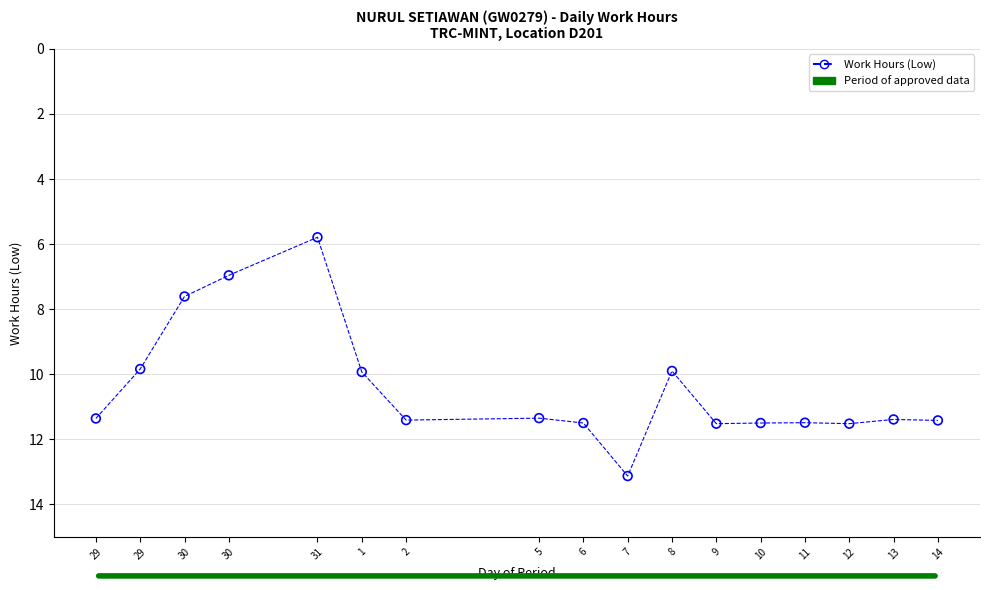

What is the range of Y values (max minus min)?

7.3